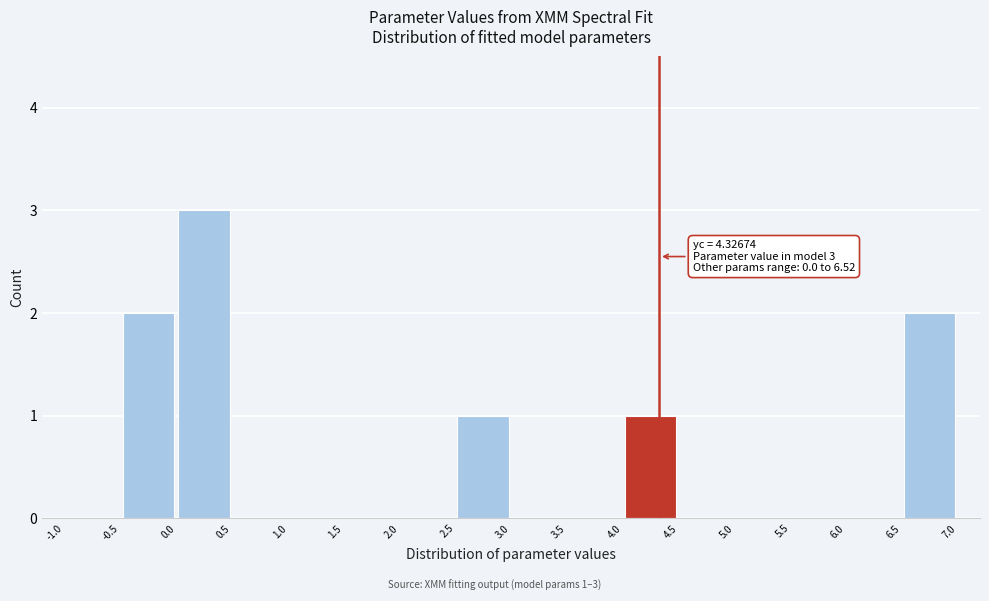

Which range on the x-axis has the tallest bar?

0.0 to 0.5